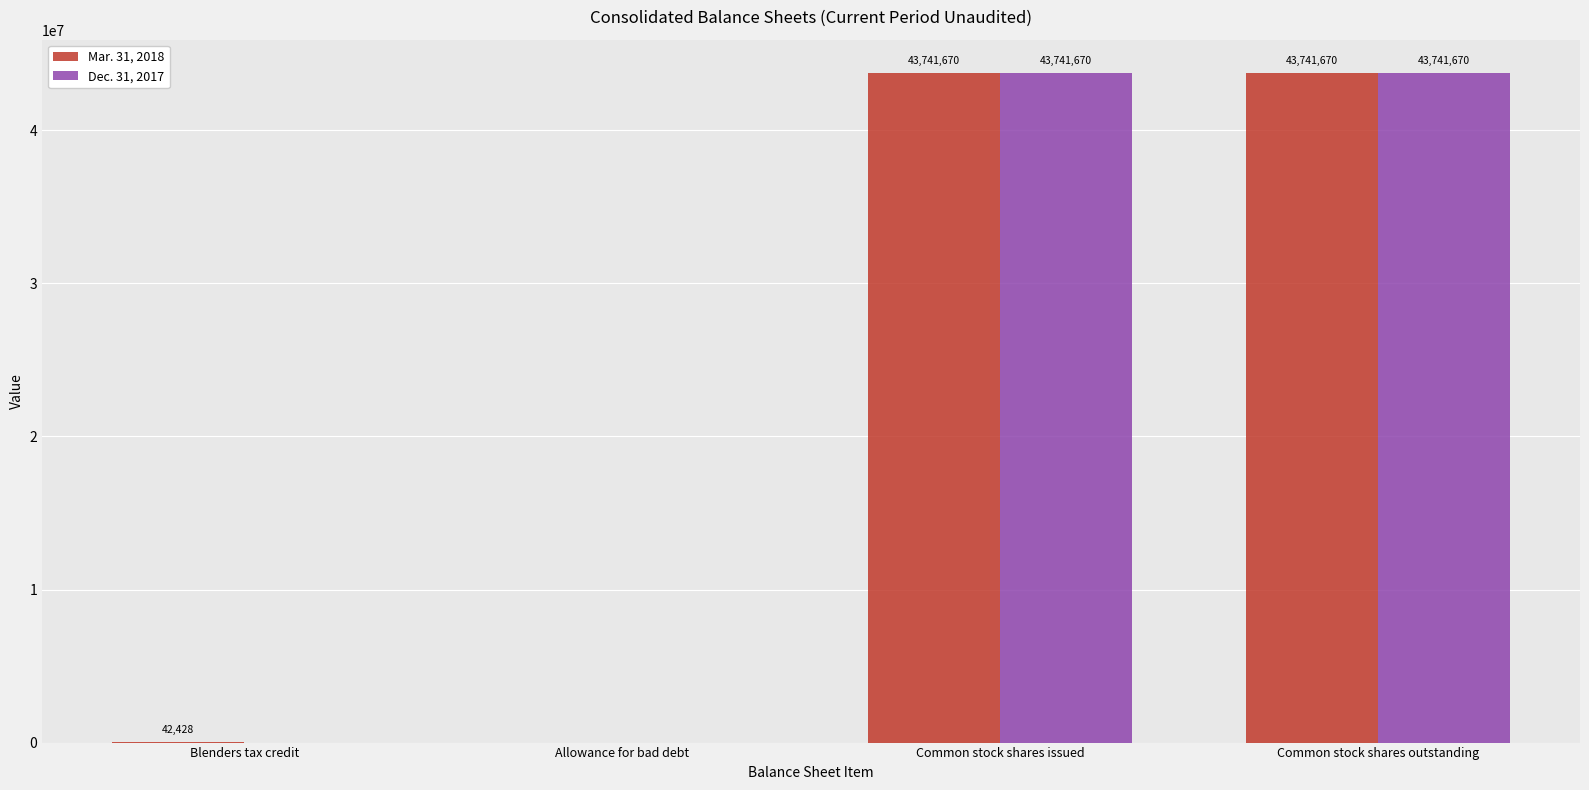

What is the greatest value displayed?

43741670